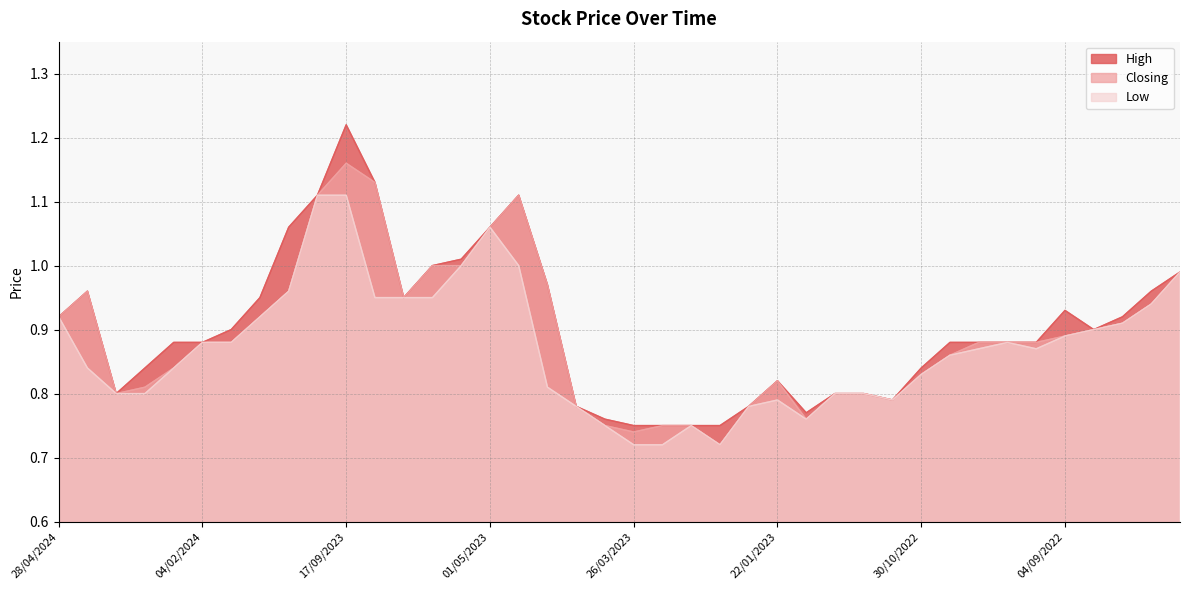

What are all the series names shown in the legend?

High, Closing, Low